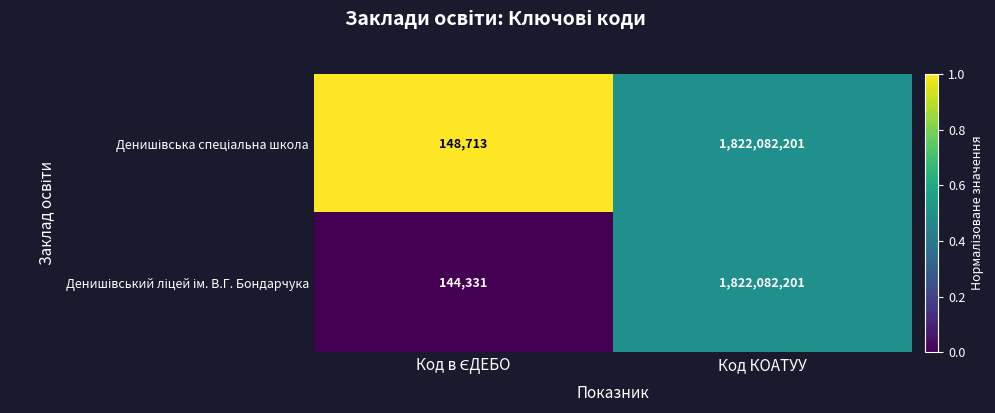

At which category is the sum across all series the highest?

Код КОАТУУ